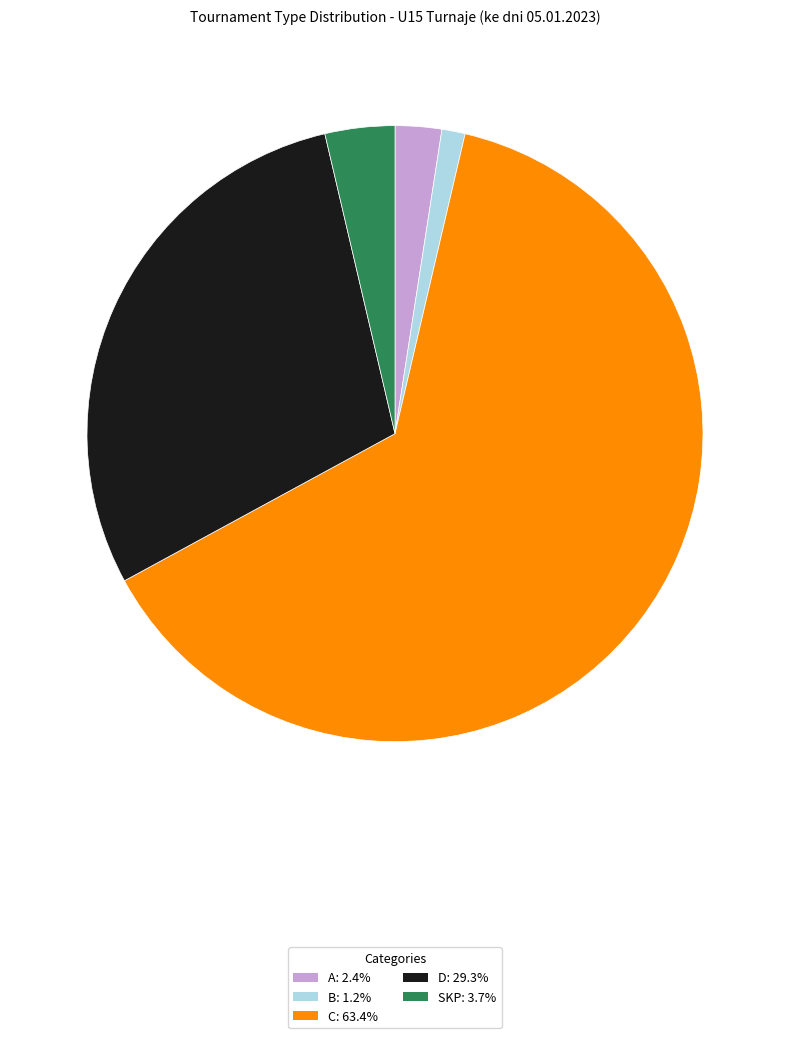

Is D: 29.3% the majority of the pie?

No